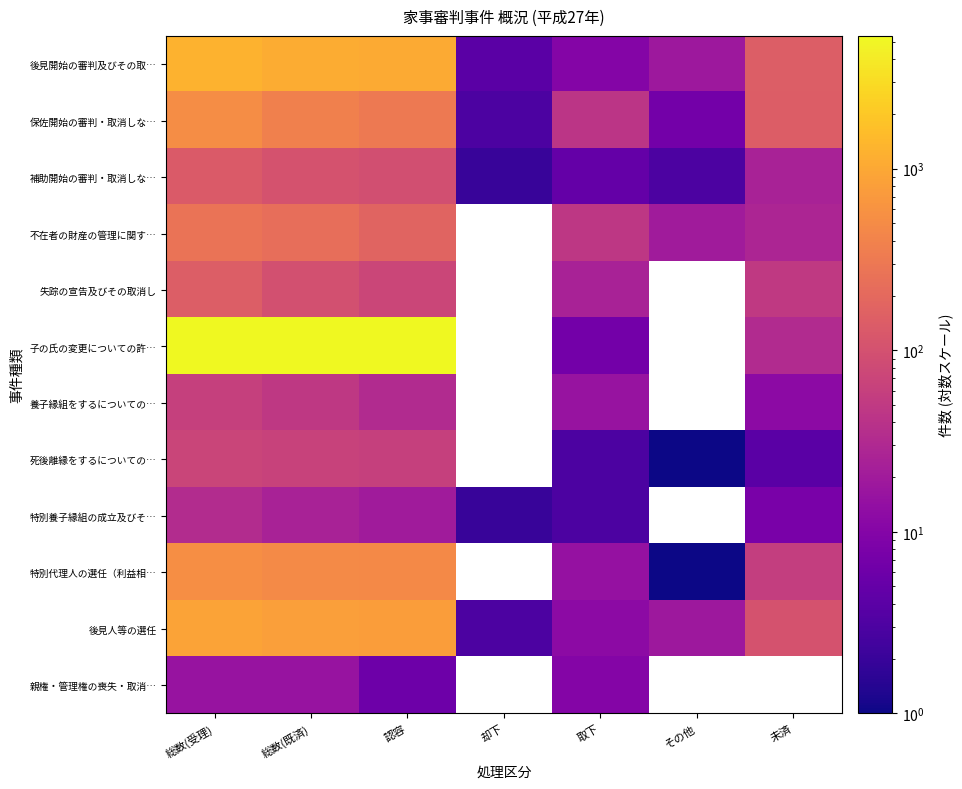

List the series in order of their peak value, lowest first.

親権・管理権の喪失・取消…, 特別養子縁組の成立及びそ…, 養子縁組をするについての…, 死後離縁をするについての…, 補助開始の審判・取消しな…, 失踪の宣告及びその取消し, 不在者の財産の管理に関す…, 保佐開始の審判・取消しな…, 特別代理人の選任（利益相…, 後見人等の選任, 後見開始の審判及びその取…, 子の氏の変更についての許…